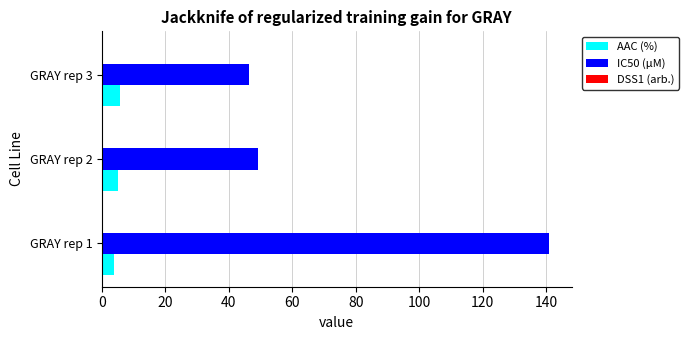

What is the maximum value for IC50 (µM)?

141.0